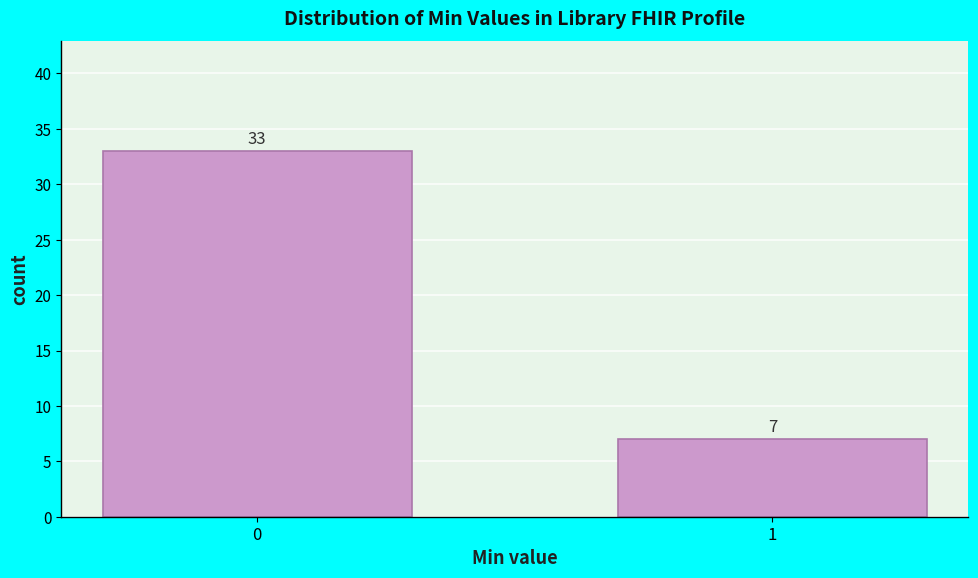

Reading right to left, transcribe all the data shown in this chart.

1=7	0=33